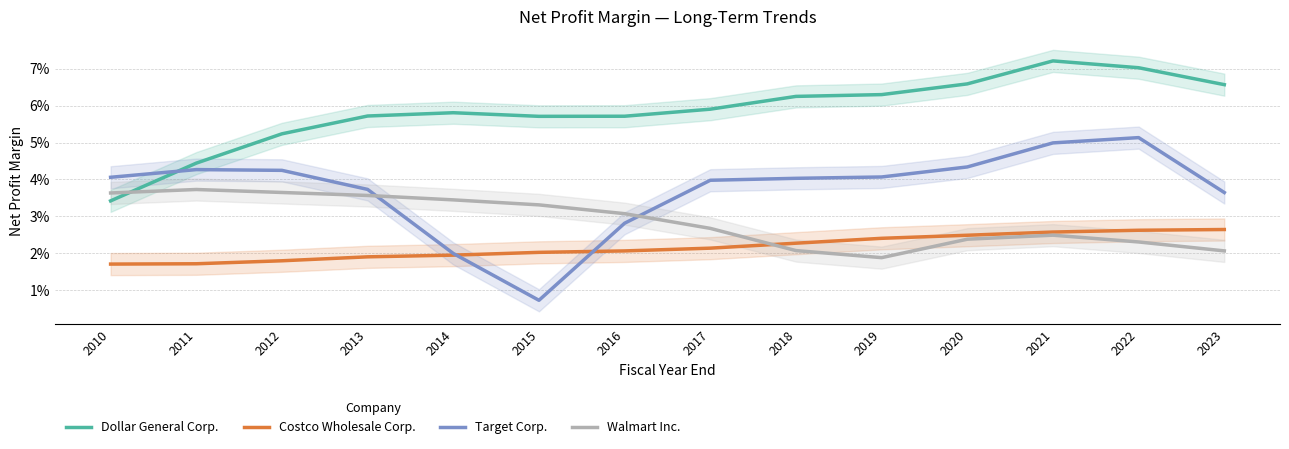

At which category does Walmart Inc. reach its first local valley?

2019